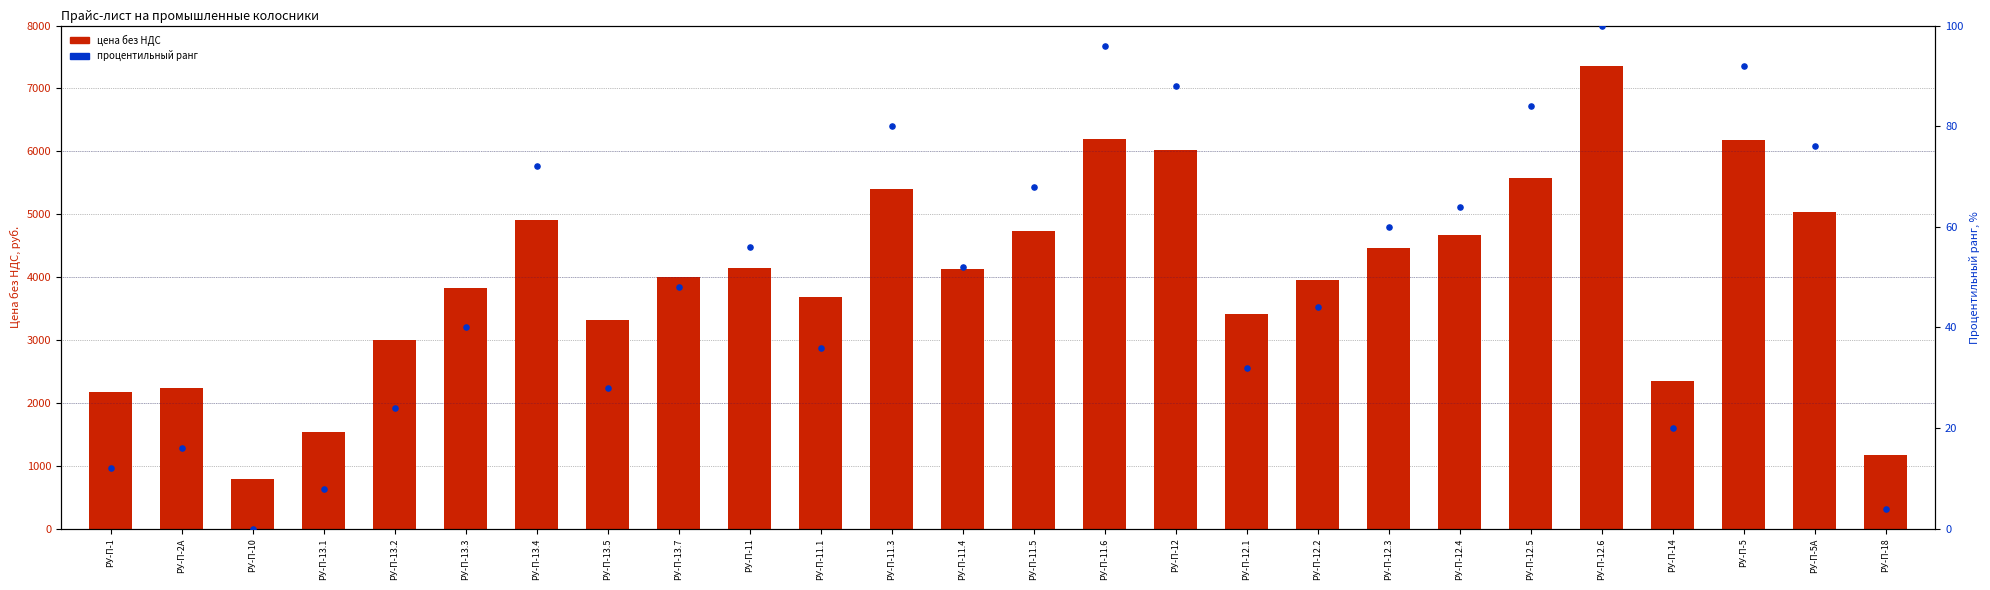

Which series reaches the minimum Y coordinate?

Процентильный ранг